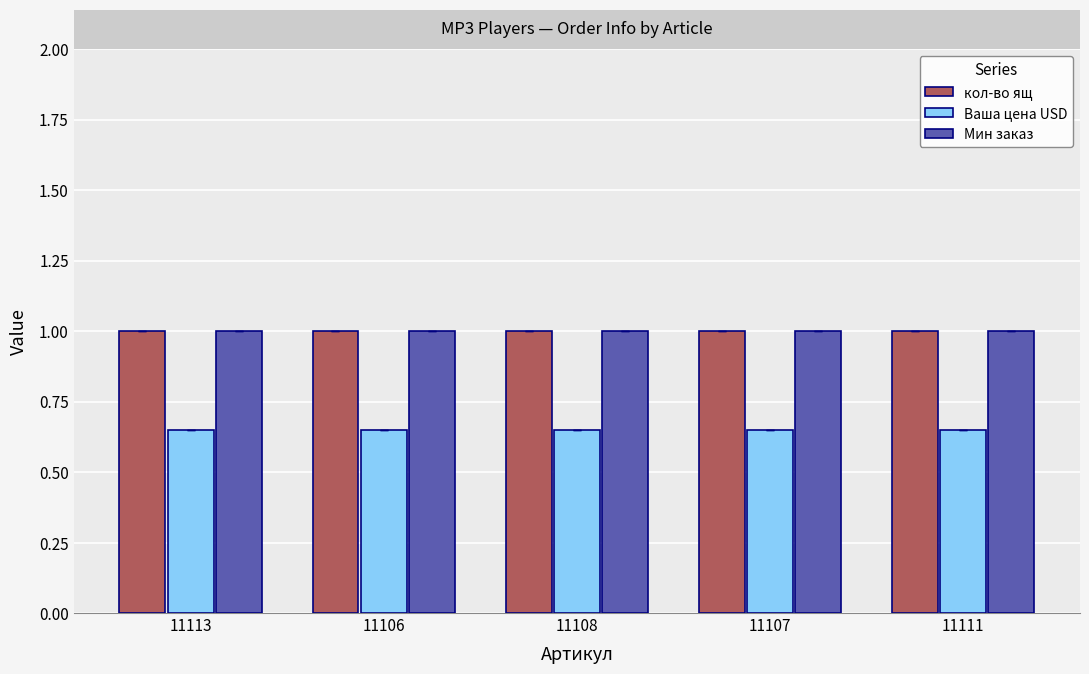

The кол-во ящ series shows 1.5 at 11107. True or false?

False